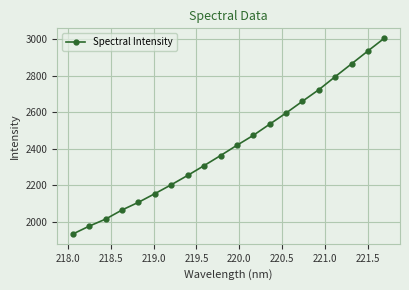

True or false: the data has more than 0 interior local peaks.

False